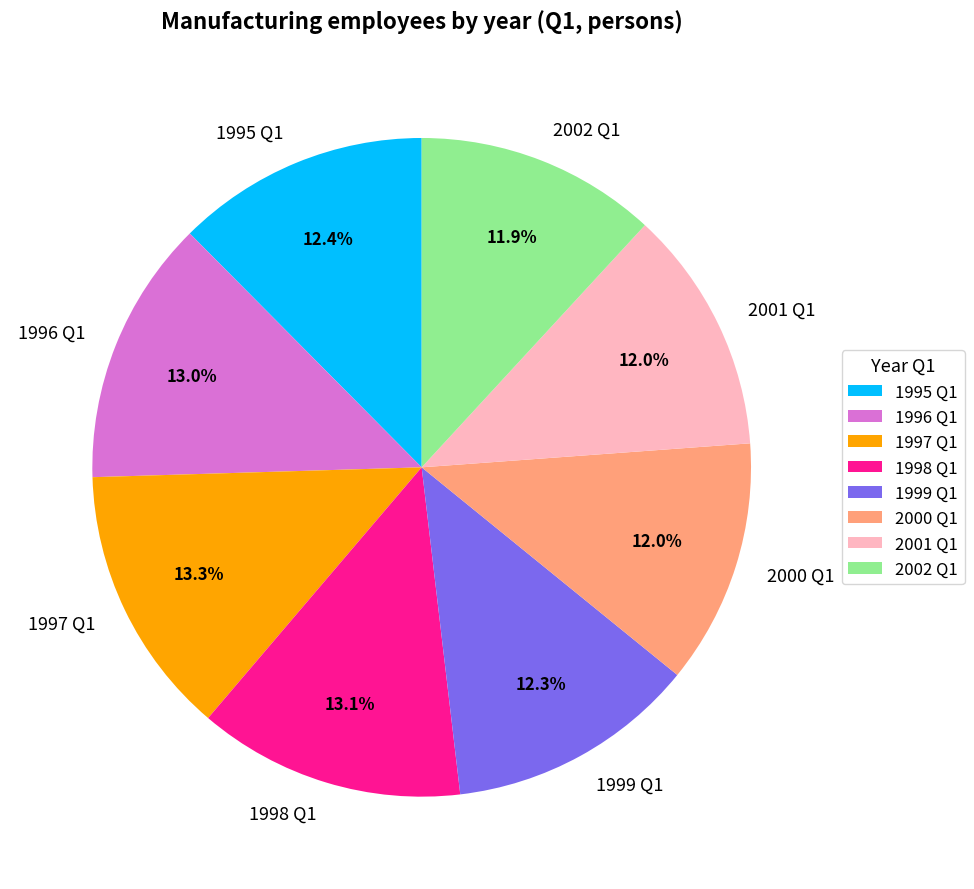

What percentage do 1996 Q1 and 2002 Q1 together represent?

24.9%